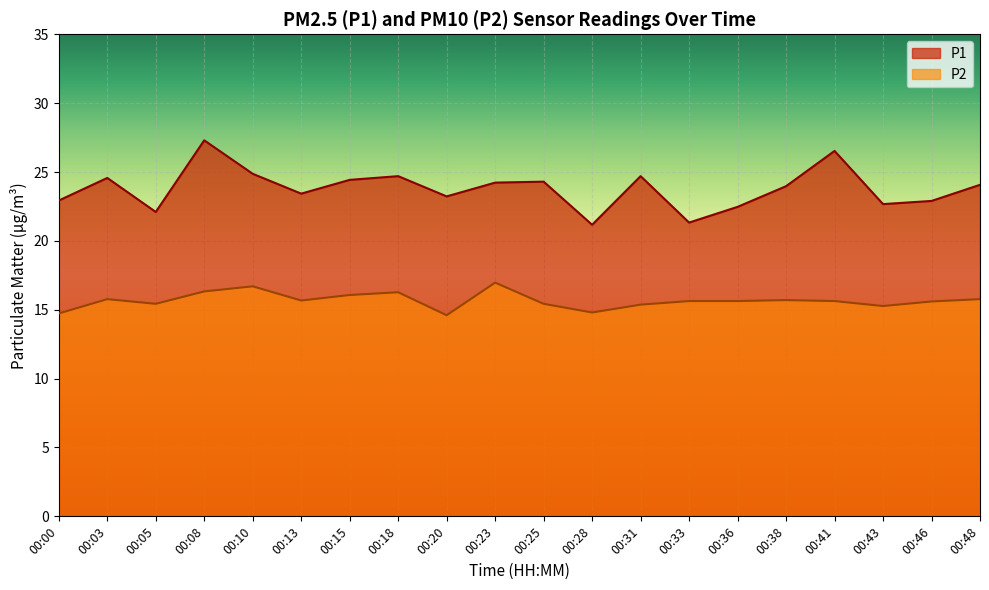

Rank the categories by P2 value from lowest to highest.

00:20, 00:00, 00:28, 00:43, 00:31, 00:05, 00:25, 00:46, 00:33, 00:36, 00:41, 00:13, 00:38, 00:03, 00:48, 00:15, 00:18, 00:08, 00:10, 00:23